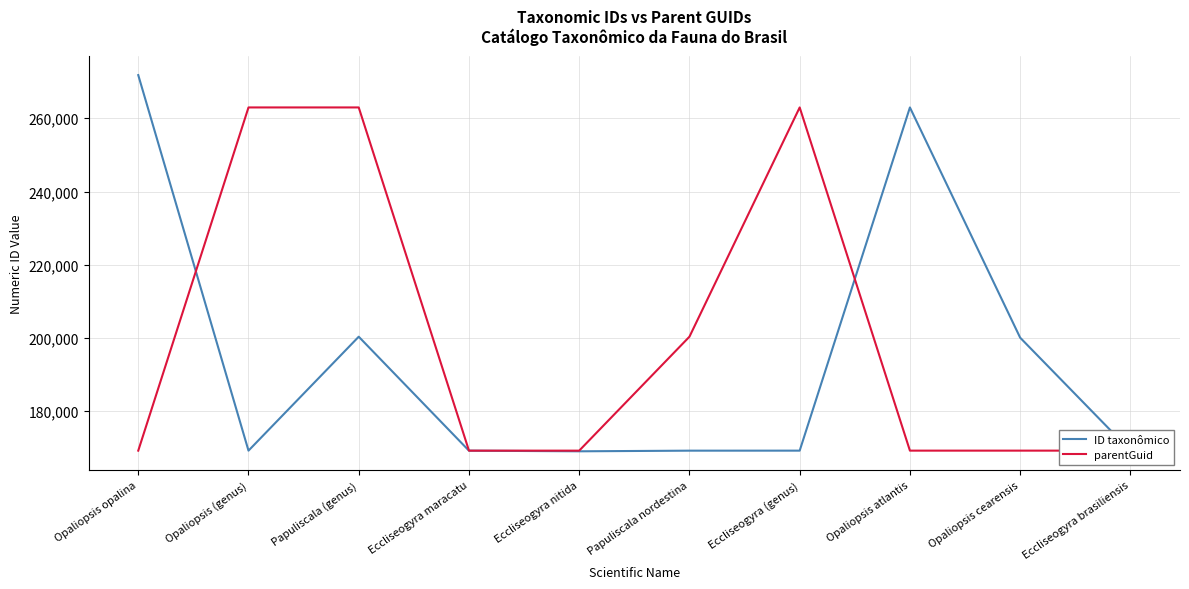

How many times do parentGuid and ID taxonômico cross each other?

3